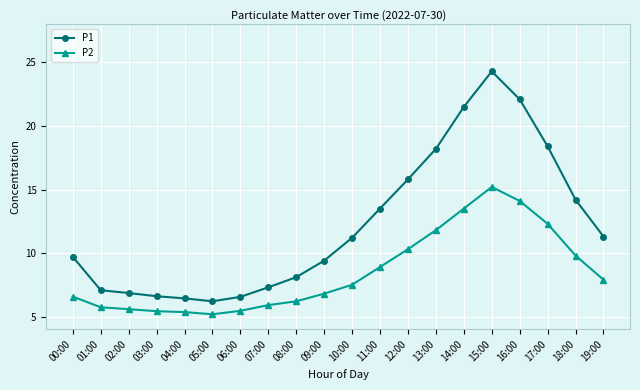

True or false: P2 has more than 0 interior local peaks.

True